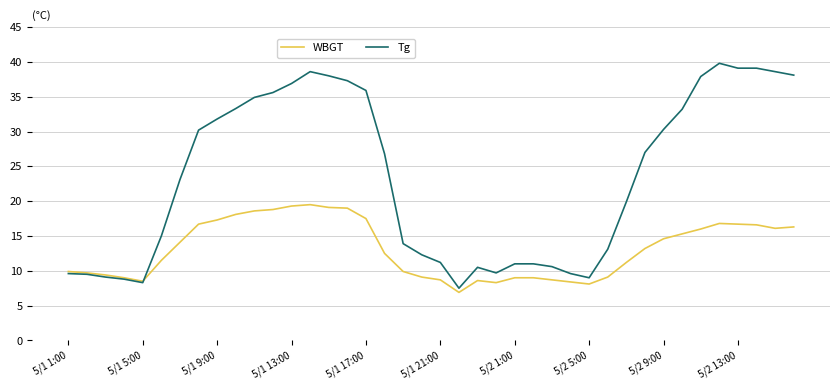

How many intersections are there between WBGT and Tg?

1